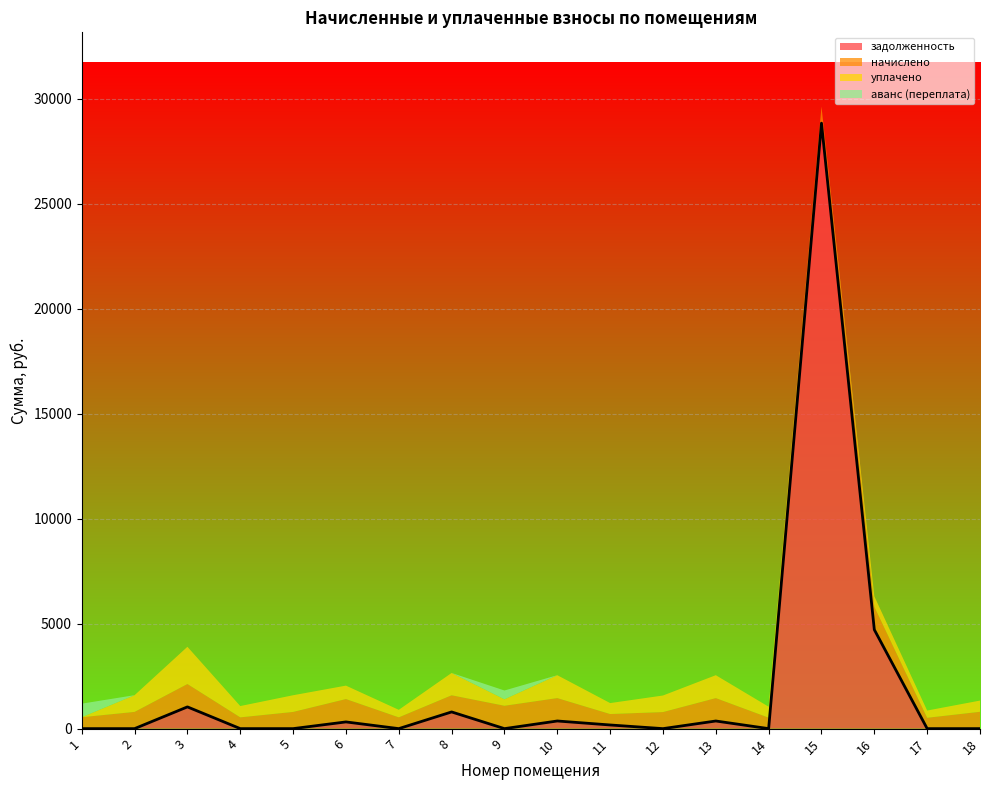

Reading left to right, extract all data points from this chart.

задолженность: 1=0.0	2=0.0	3=1035.1	4=0.0	5=0.2	6=319.3	7=0.0	8=794.9	9=0.0	10=363.6	11=173.8	12=0.0	13=363.3	14=0.0	15=28833.2	16=4711.6	17=0.0	18=0.0
начислено: 1=543.8	2=796.6	3=1089.2	4=537.4	5=795.0	6=1089.2	7=537.4	8=793.4	9=1089.2	10=1090.7	11=521.5	12=788.6	13=1090.7	14=521.5	15=795.0	16=1090.7	17=516.8	18=801.4
уплачено: 1=0.0	2=796.8	3=1773.2	4=537.8	5=794.8	6=639.3	7=358.3	8=1063.0	9=307.5	10=1090.7	11=521.5	12=788.6	13=1090.9	14=522.0	15=0.0	16=500.0	17=344.5	18=534.2
аванс (переплата): 1=645.0	2=0.3	3=0.0	4=0.1	5=0.0	6=0.0	7=0.0	8=0.0	9=419.5	10=0.0	11=0.0	12=0.0	13=0.0	14=0.6	15=0.0	16=0.0	17=0.0	18=0.0